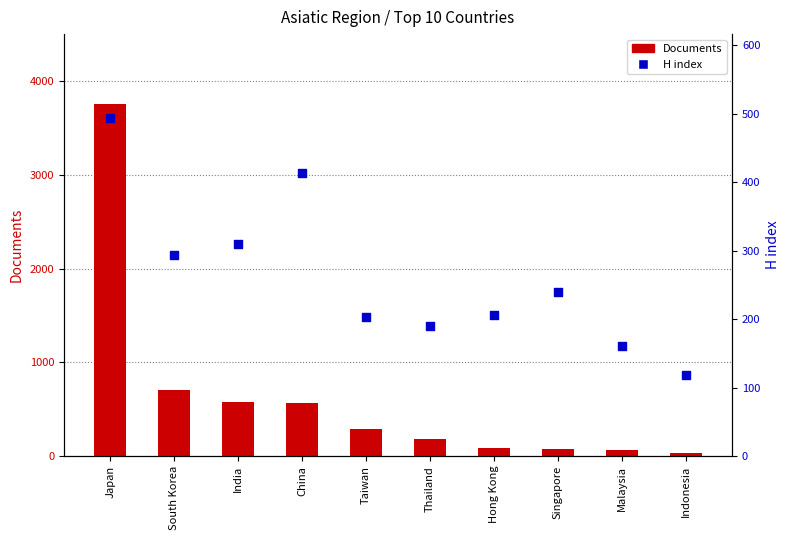

What are all the series names shown in the legend?

Documents, H index